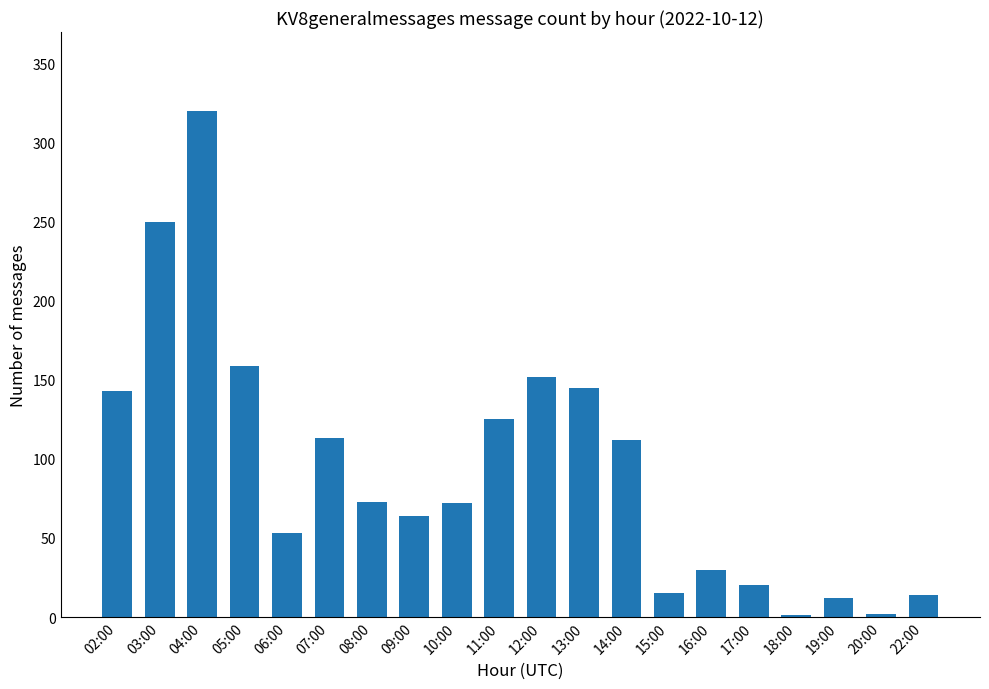

Count the number of categories in the chart.

20